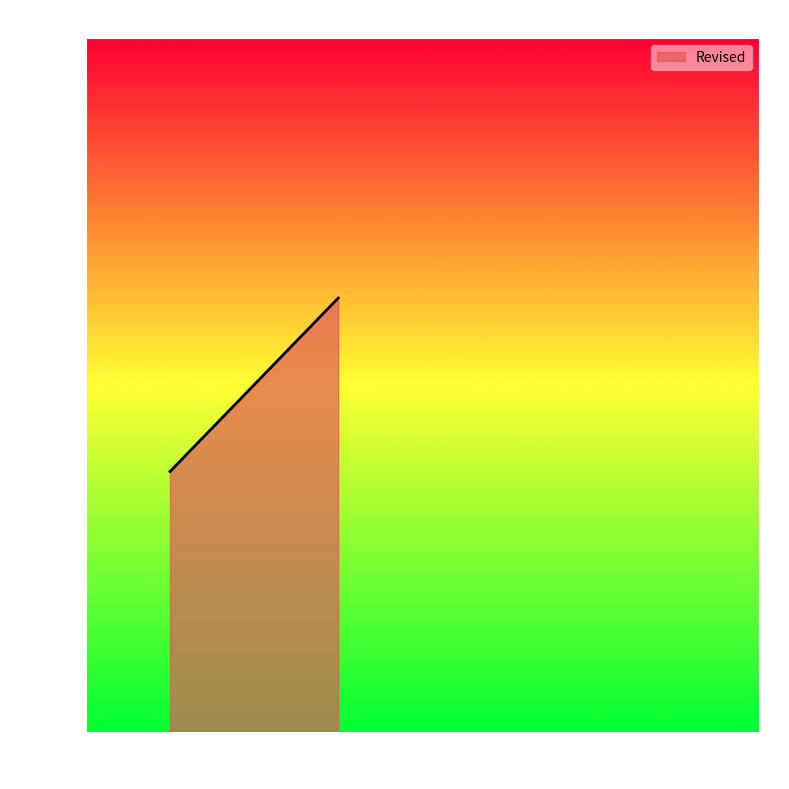

Reading left to right, extract all data points from this chart.

2012.0=2013	2013.0=2014